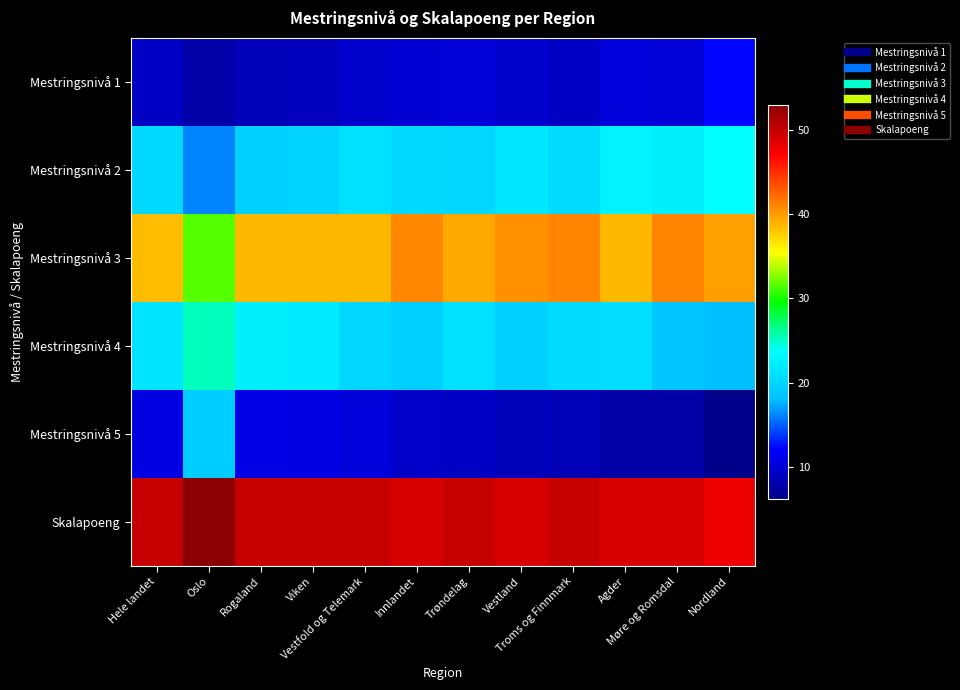

Reading right to left, transcribe all the data shown in this chart.

Mestringsnivå 1: Nordland=12.3	Møre og Romsdal=10.1	Agder=10.4	Troms og Finnmark=9.3	Vestland=9.5	Trøndelag=10.1	Innlandet=10.0	Vestfold og Telemark=9.6	Viken=8.9	Rogaland=8.6	Oslo=7.7	Hele landet=9.3
Mestringsnivå 2: Nordland=23.9	Møre og Romsdal=22.4	Agder=22.8	Troms og Finnmark=20.6	Vestland=21.7	Trøndelag=20.2	Innlandet=20.3	Vestfold og Telemark=21.1	Viken=19.9	Rogaland=19.6	Oslo=16.2	Hele landet=20.3
Mestringsnivå 3: Nordland=39.8	Møre og Romsdal=41.1	Agder=38.6	Troms og Finnmark=41.1	Vestland=40.5	Trøndelag=39.4	Innlandet=40.8	Vestfold og Telemark=38.7	Viken=38.6	Rogaland=38.6	Oslo=31.6	Hele landet=38.5
Mestringsnivå 4: Nordland=17.9	Møre og Romsdal=18.8	Agder=20.7	Troms og Finnmark=20.6	Vestland=19.7	Trøndelag=21.1	Innlandet=19.5	Vestfold og Telemark=20.2	Viken=22.1	Rogaland=22.4	Oslo=25.3	Hele landet=21.4
Mestringsnivå 5: Nordland=6.2	Møre og Romsdal=7.5	Agder=7.5	Troms og Finnmark=8.5	Vestland=8.6	Trøndelag=9.2	Innlandet=9.4	Vestfold og Telemark=10.4	Viken=10.6	Rogaland=10.8	Oslo=19.2	Hele landet=10.6
Skalapoeng: Nordland=48.0	Møre og Romsdal=49.0	Agder=49.0	Troms og Finnmark=50.0	Vestland=49.0	Trøndelag=50.0	Innlandet=49.0	Vestfold og Telemark=50.0	Viken=50.0	Rogaland=50.0	Oslo=53.0	Hele landet=50.0